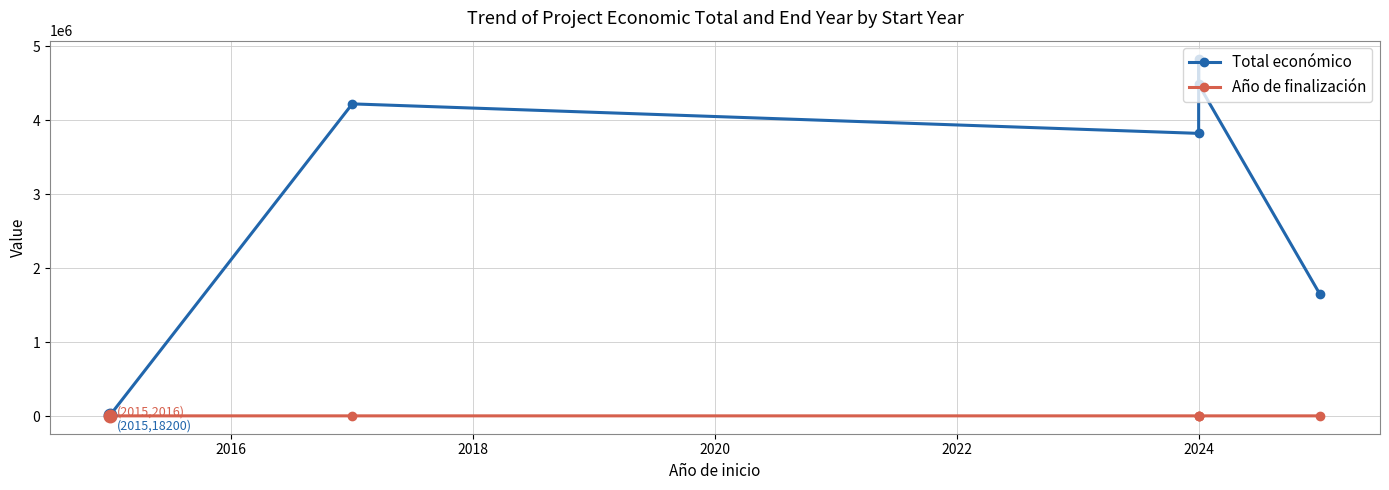

What is the approximate value of Año de finalización at 2014, to the nearest 5?

2015